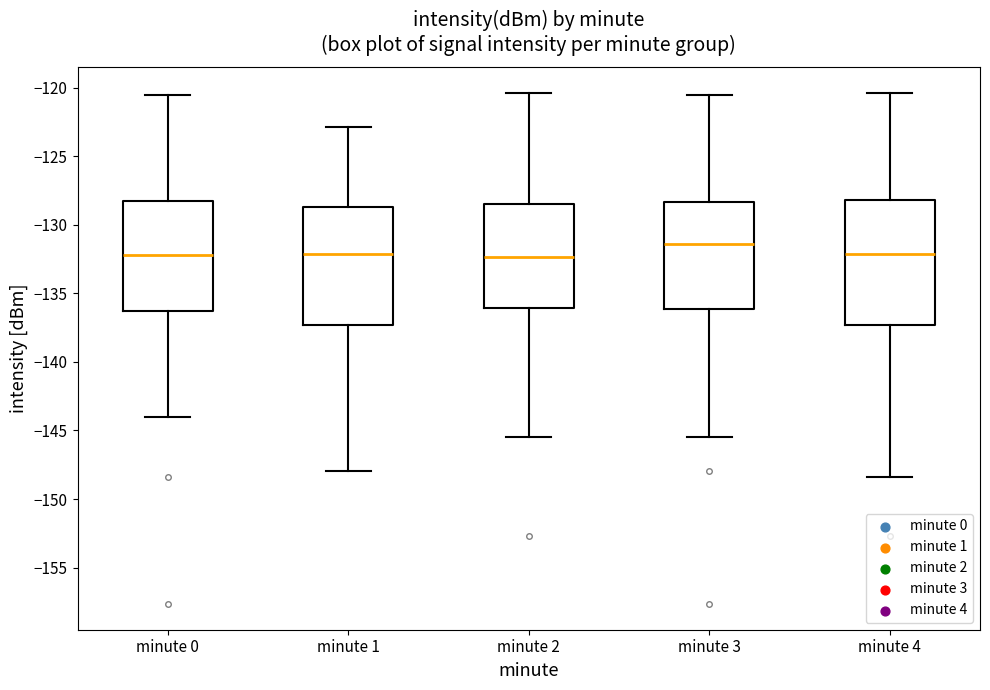

Where is the upper edge of the box for minute 1 on the y-axis? The values are not printed on the chart, so give them approximately, as read against the axis.

-128.5